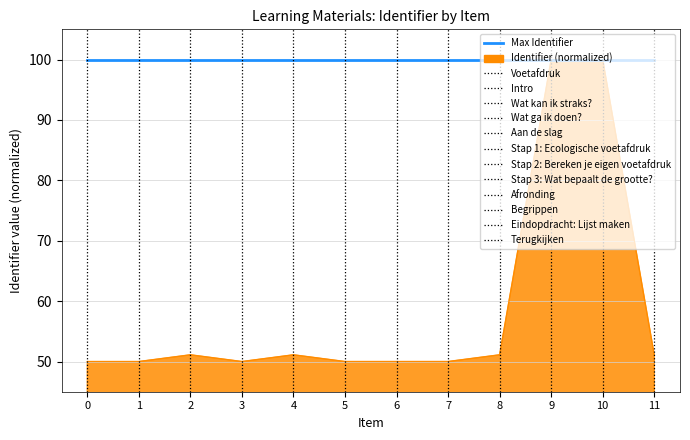

What is the minimum value shown in the chart?

50.0